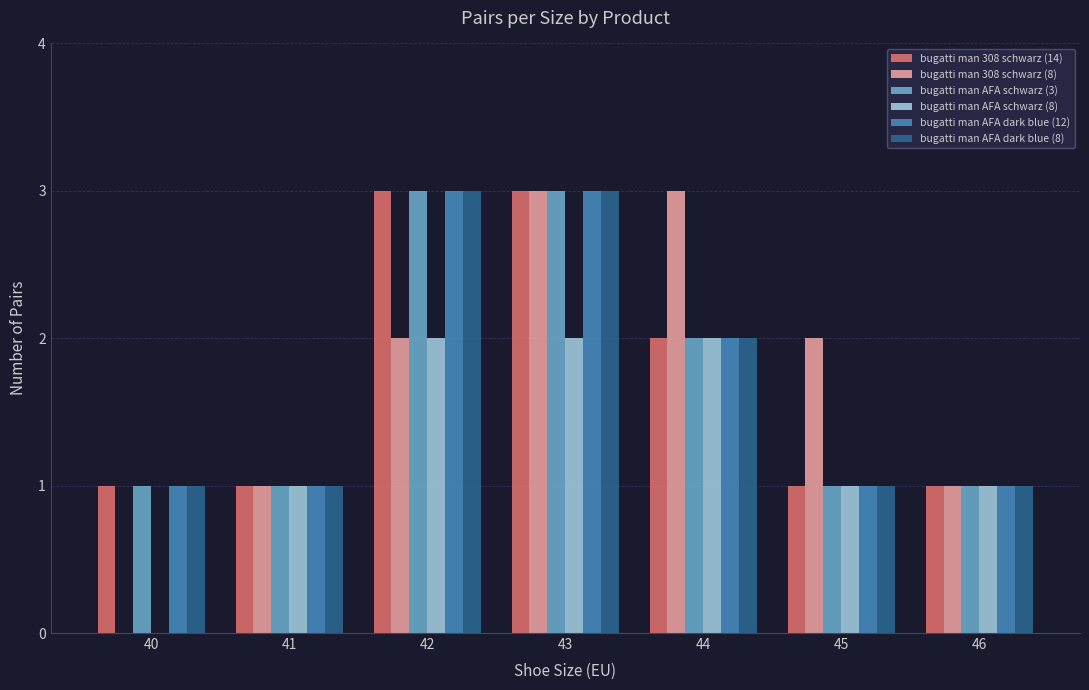

What is the greatest value displayed?

3